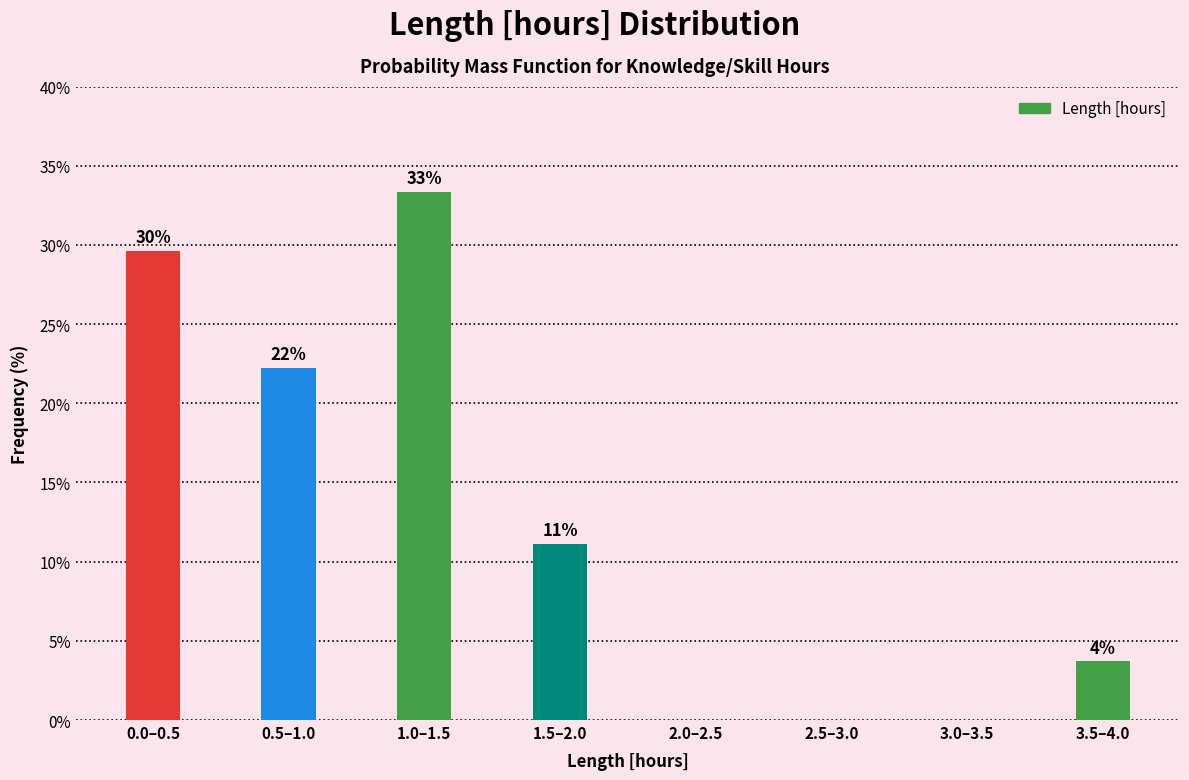

Are the bars horizontal?

No